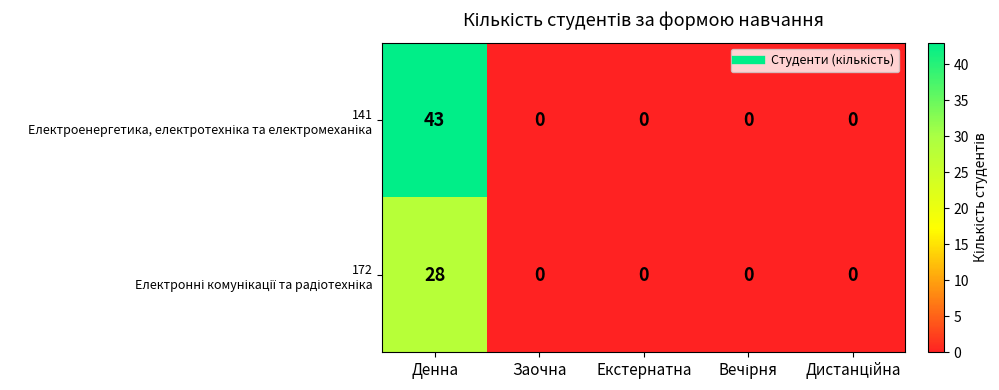

At which category is the sum across all series the highest?

Денна